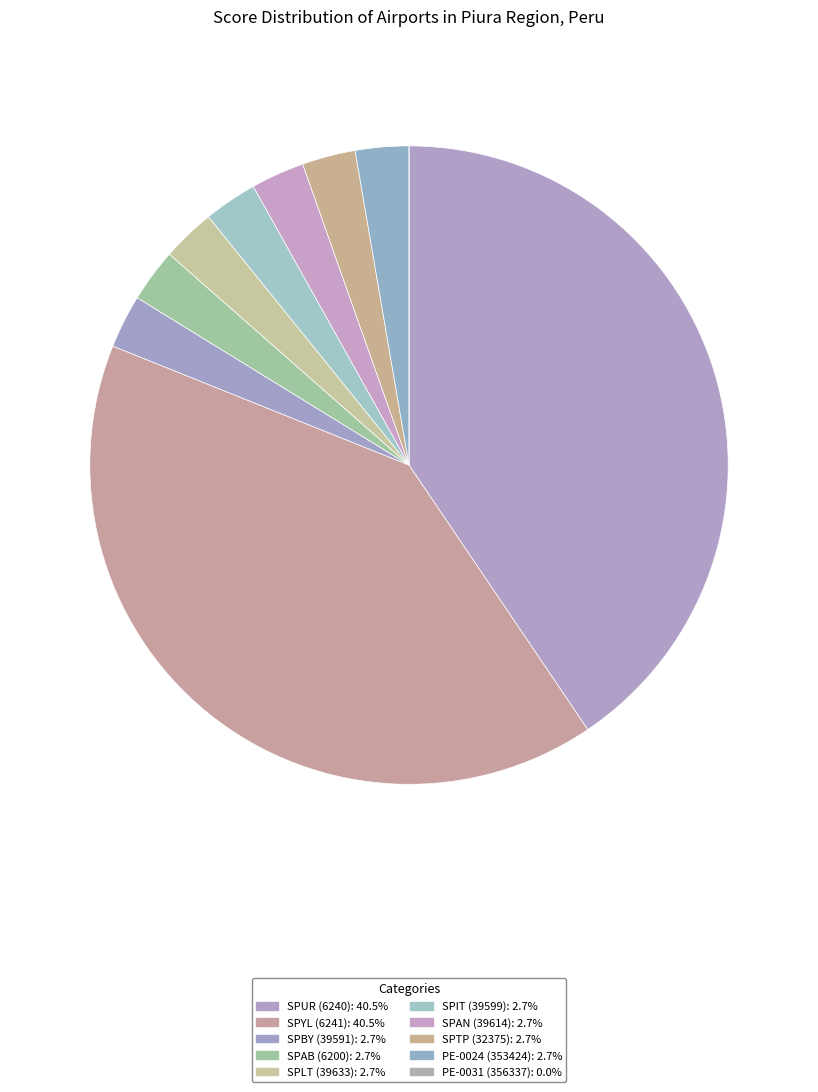

True or false: SPAB (6200) accounts for 3% of the total.

True